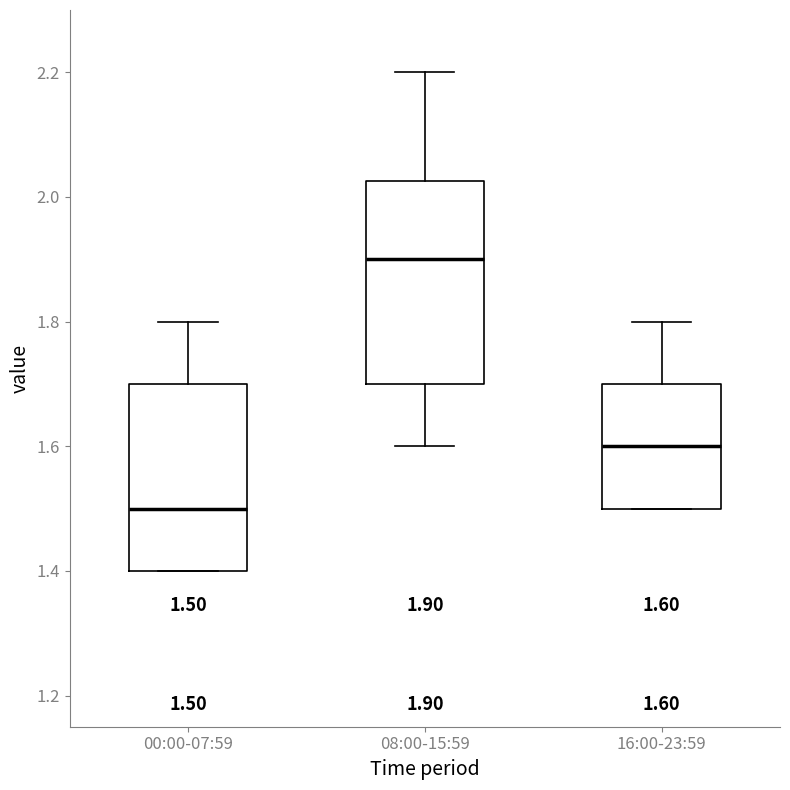

Which box's median line is the lowest?

00:00-07:59